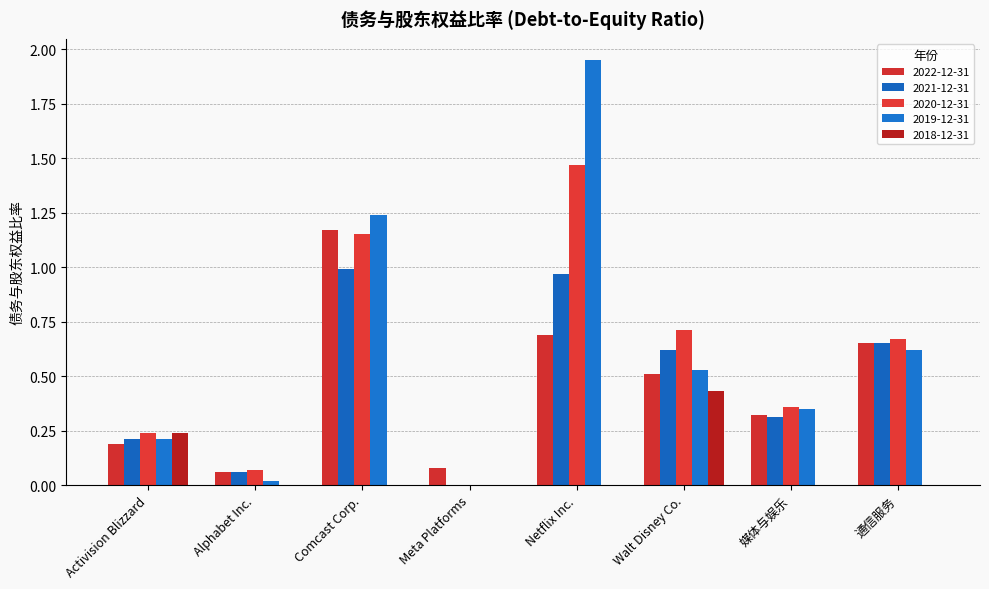

Which series has the largest total across all categories?

2019-12-31